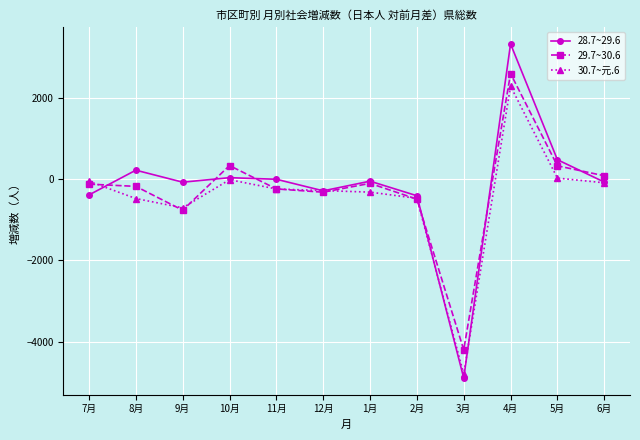

At which category does 30.7~元.6 reach its first local valley?

9月